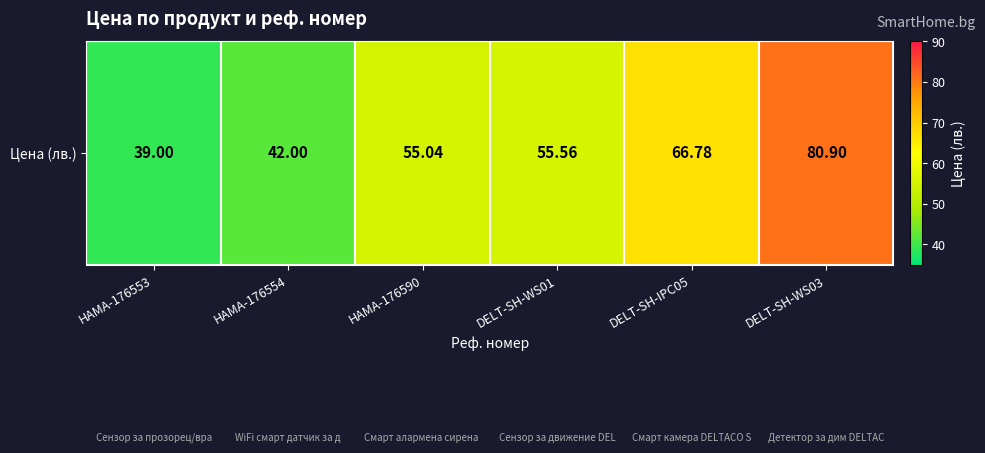

Reading left to right, extract all data points from this chart.

39.0	42.0	55.0	55.6	66.8	80.9